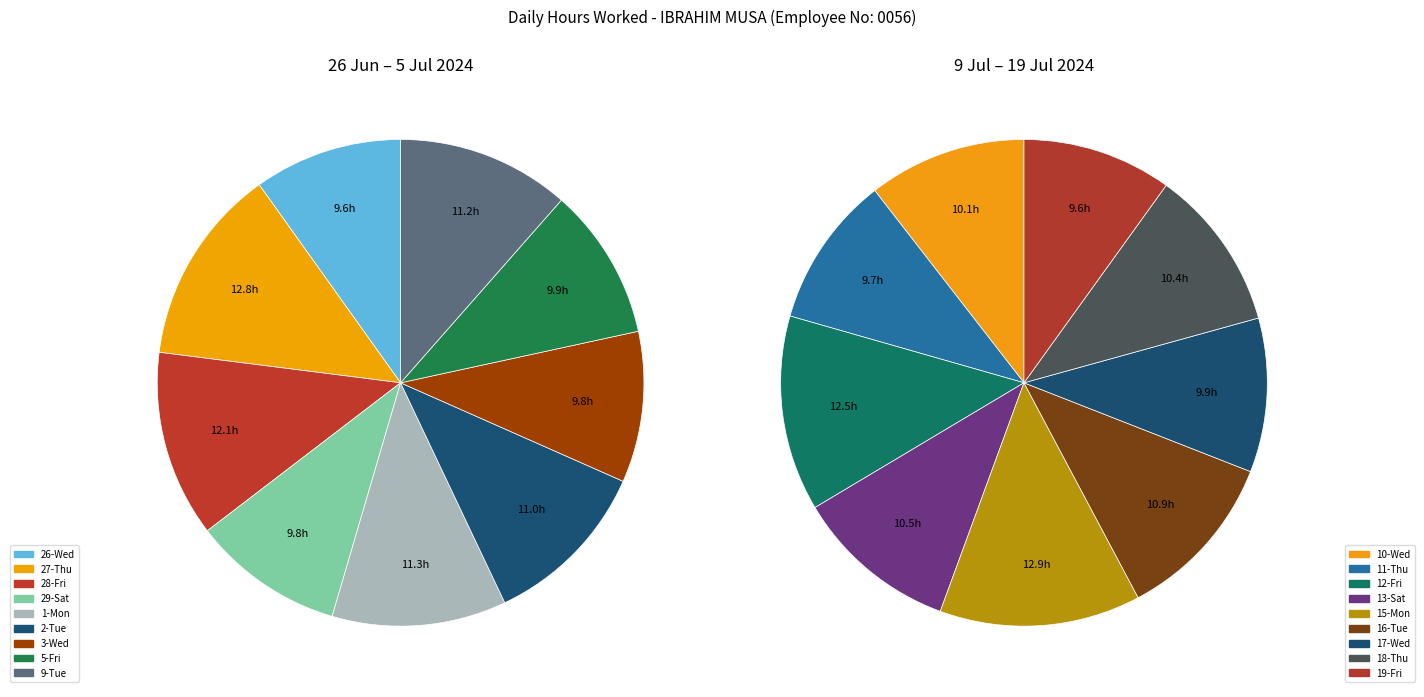

What percentage is the 11-Thu slice, to the nearest percent?

5%